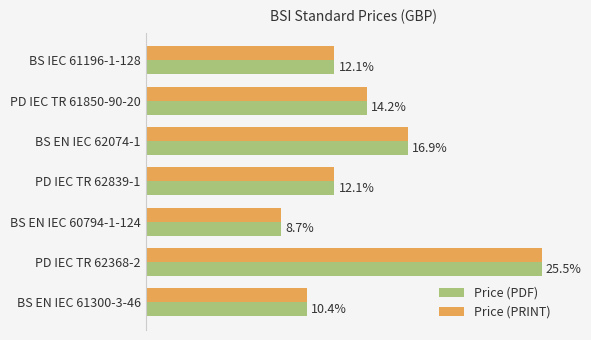

What are all the series names shown in the legend?

Price (PDF), Price (PRINT)